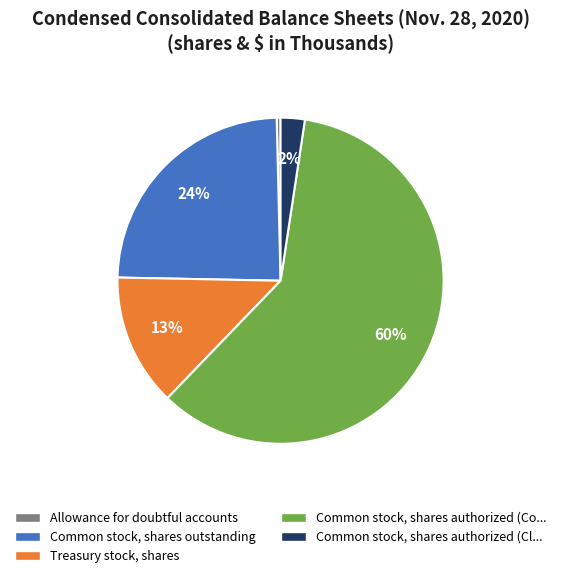

Does any single category account for the majority?

Yes